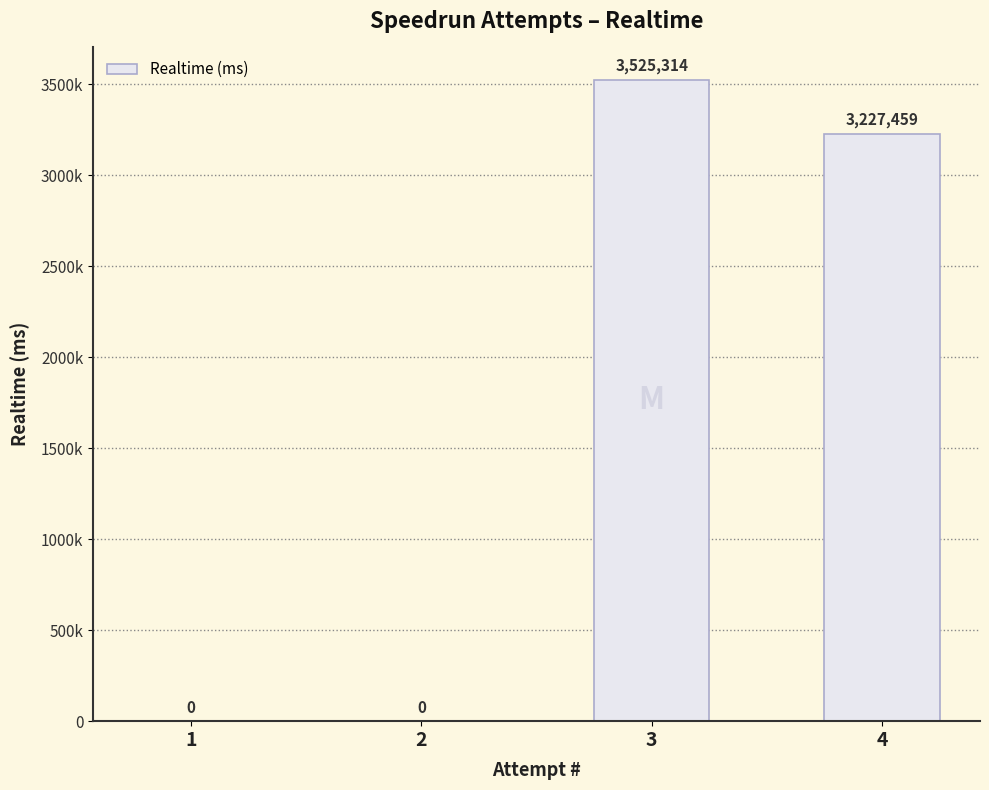

Are the bars horizontal?

No